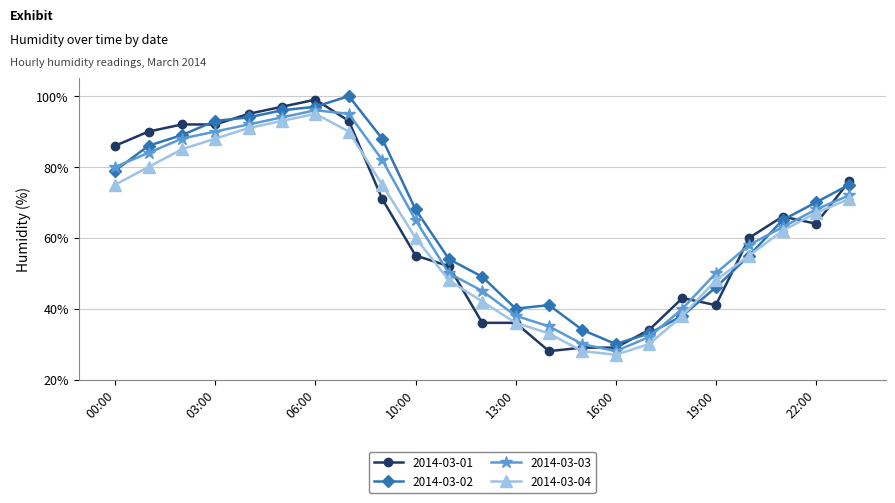

What is the difference between the maximum and minimum values in the 2014-03-01 series?

71